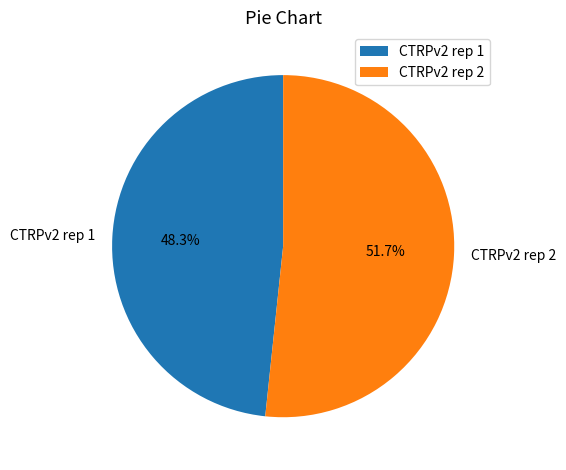

What is the largest slice in the pie chart?

CTRPv2 rep 2